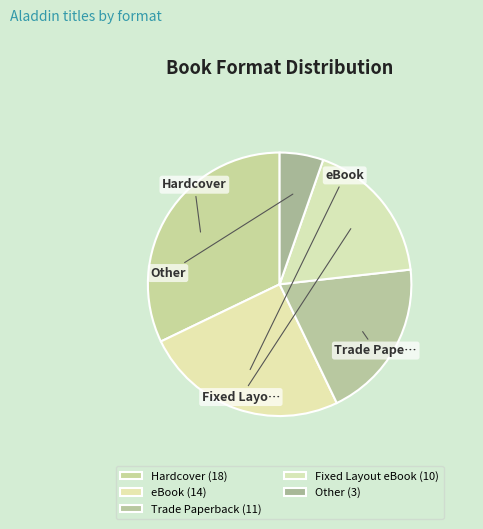

To the nearest percent, what is the combined percentage of Trade Paperback and Fixed Layout eBook?

38%